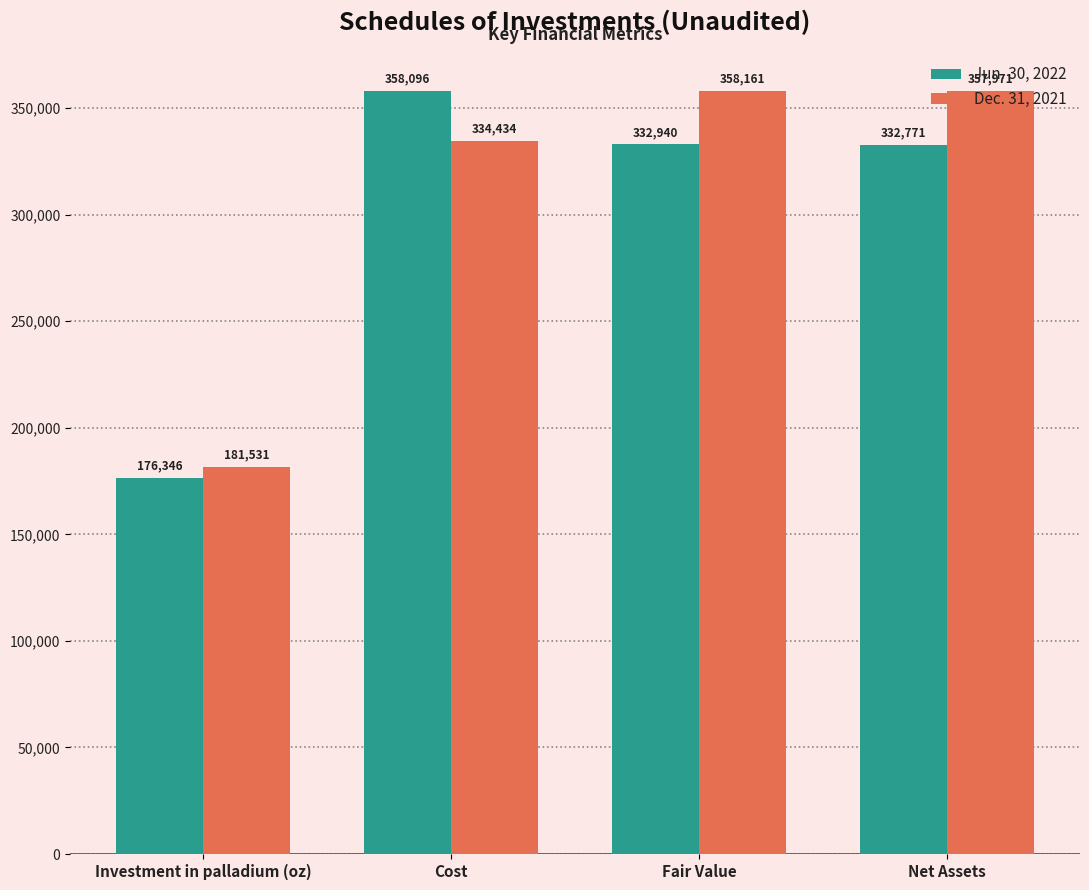

Where is Jun. 30, 2022 nearest to the value 267220?

Net Assets